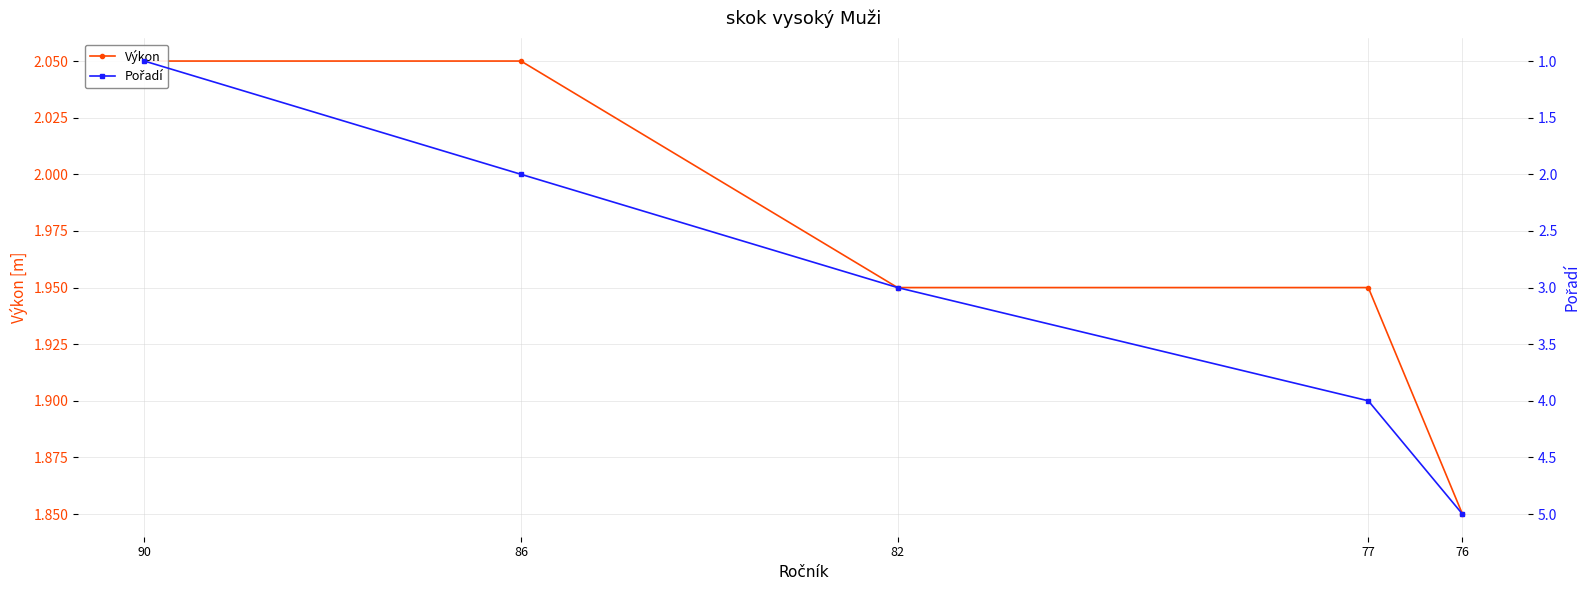

Which series changed the most between 90 and 82?

Pořadí